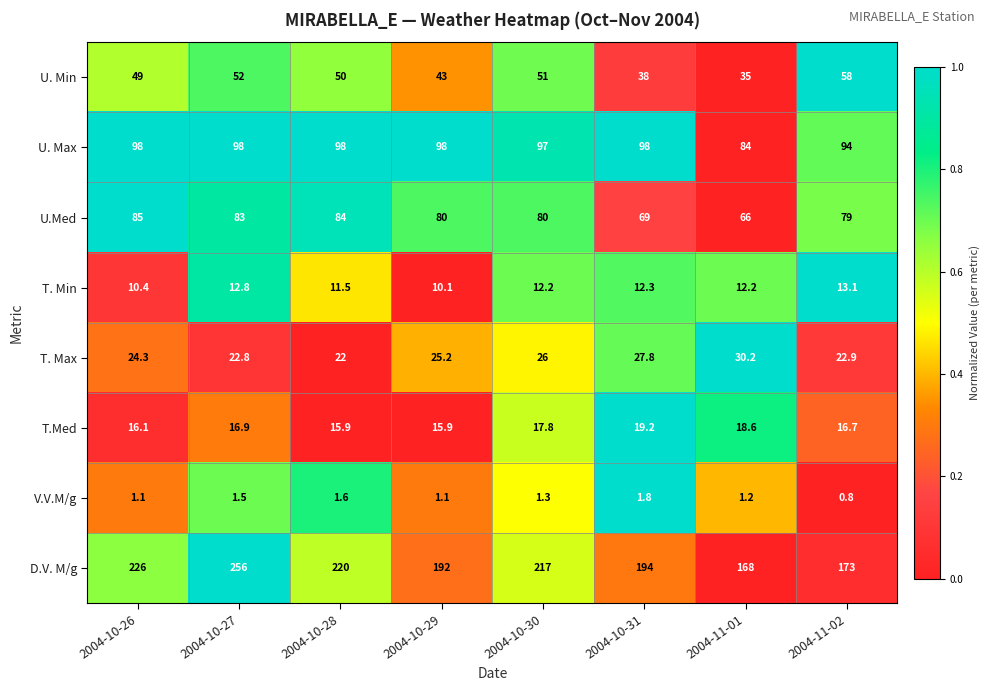

Which series has the largest range (max minus min)?

D.V. M/g